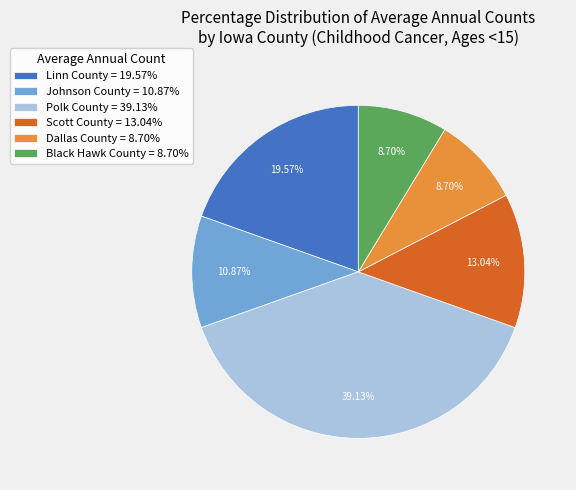

Does Linn County account for over 50% of the chart?

No